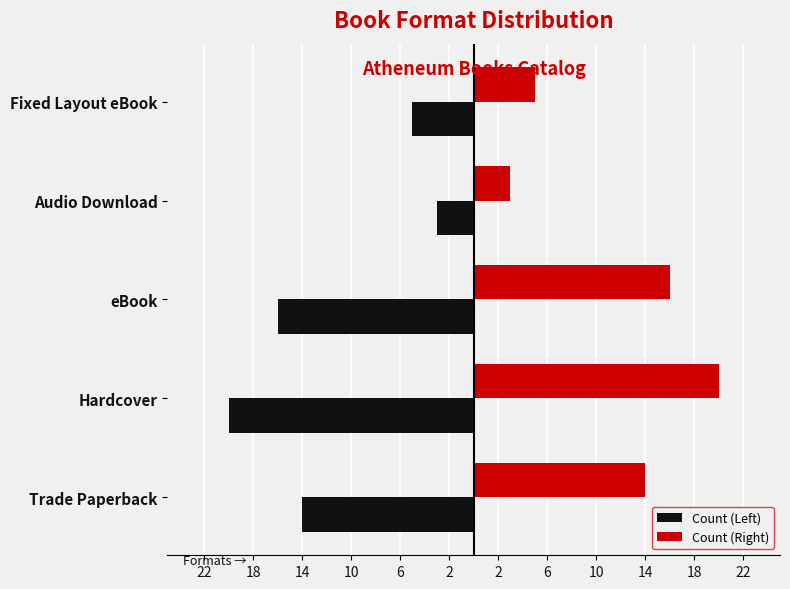

Which series has the largest range (max minus min)?

Count (Left)